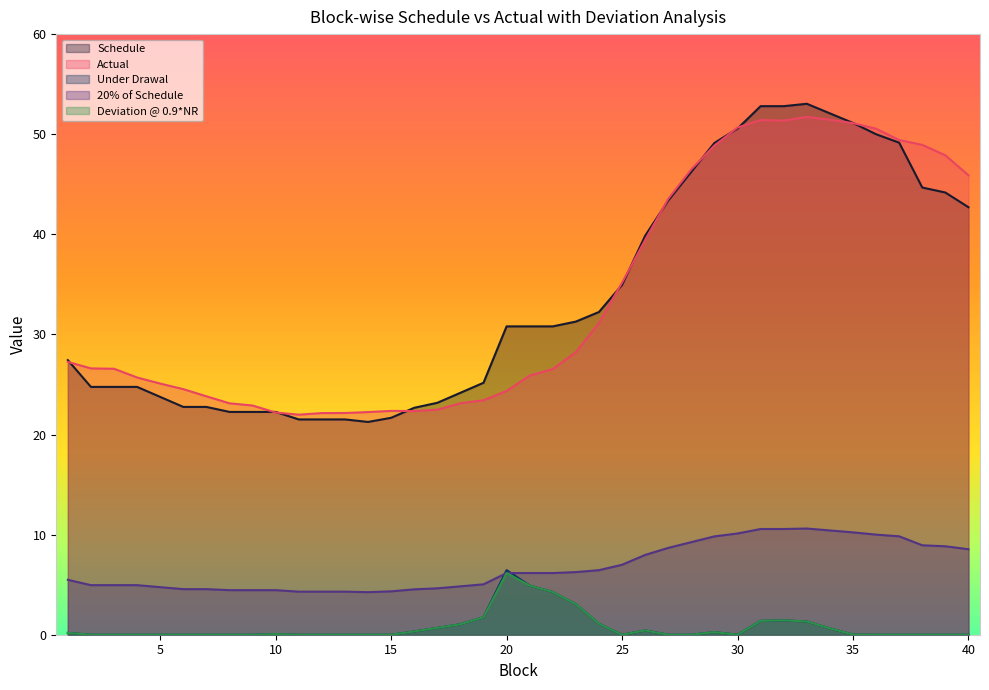

Is it true that 20% of Schedule equals 4.3 at 11?

True